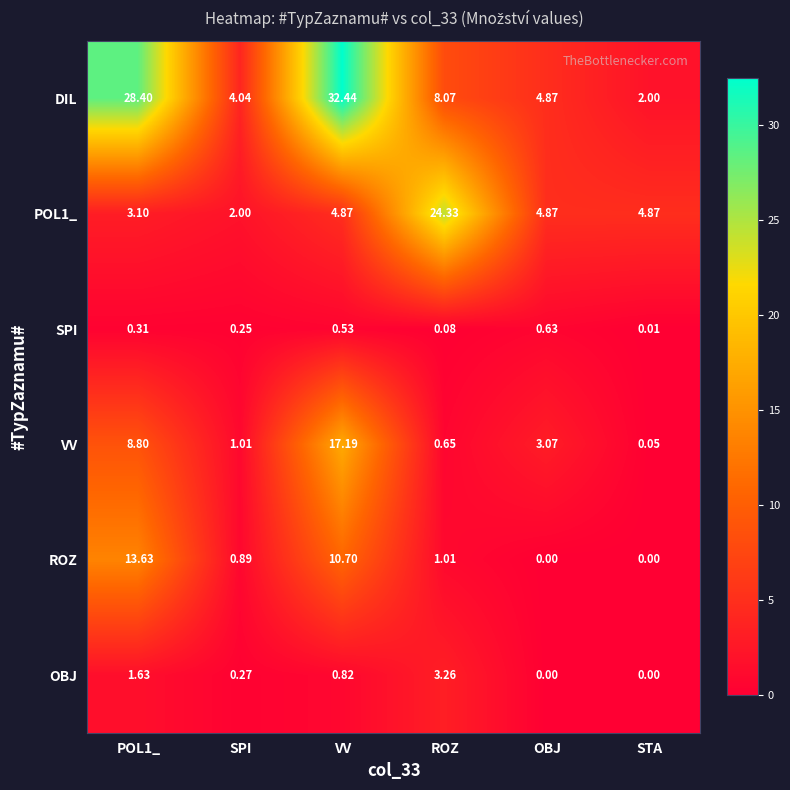

At which label does DIL reach its minimum?

STA